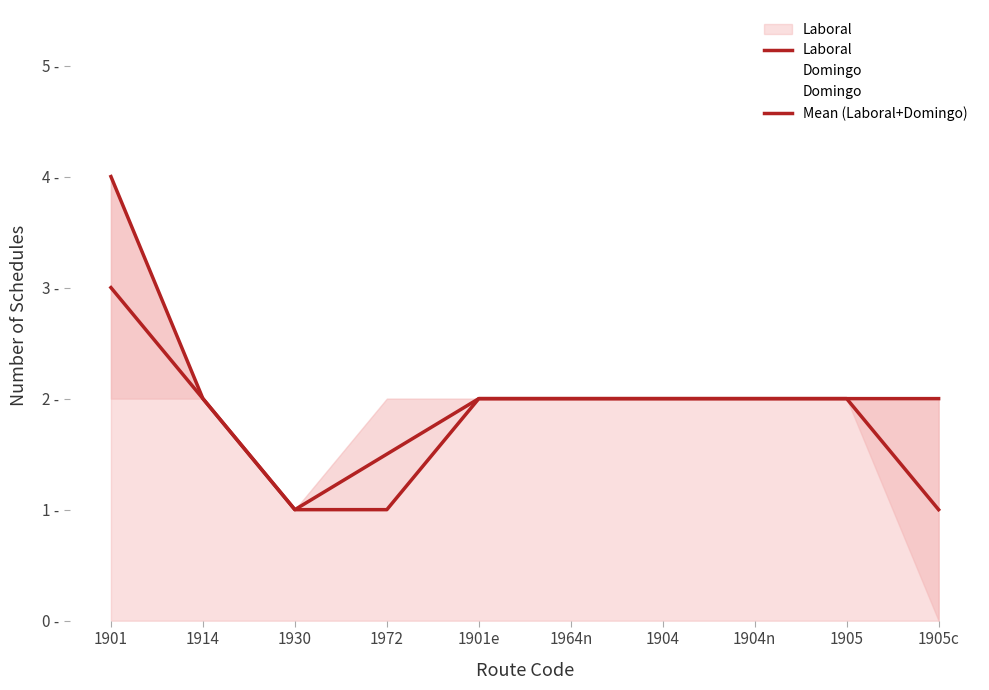

Reading right to left, what are all the values shown in this chart?

Laboral: 2.0	2.0	2.0	2.0	2.0	2.0	1.0	1.0	2.0	4.0
Domingo: 0.0	2.0	2.0	2.0	2.0	2.0	2.0	1.0	2.0	2.0
Mean (Laboral+Domingo): 1.0	2.0	2.0	2.0	2.0	2.0	1.5	1.0	2.0	3.0